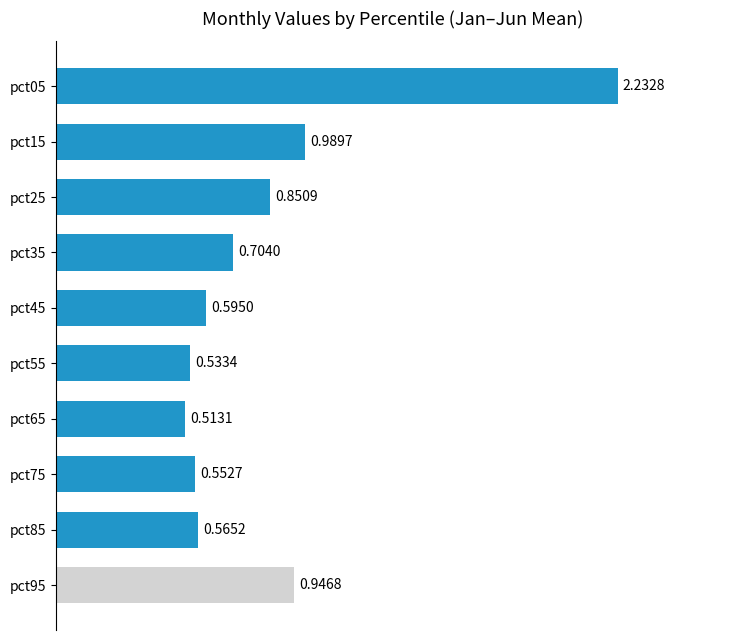

What is the difference between the maximum and minimum values?

1.7